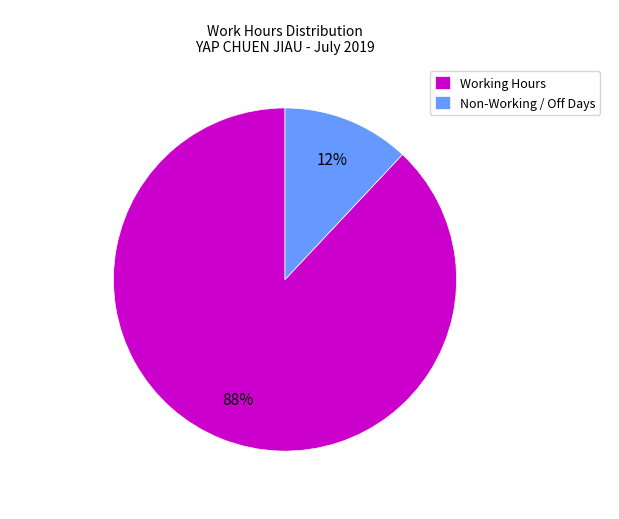

Which slice is the largest?

Working Hours